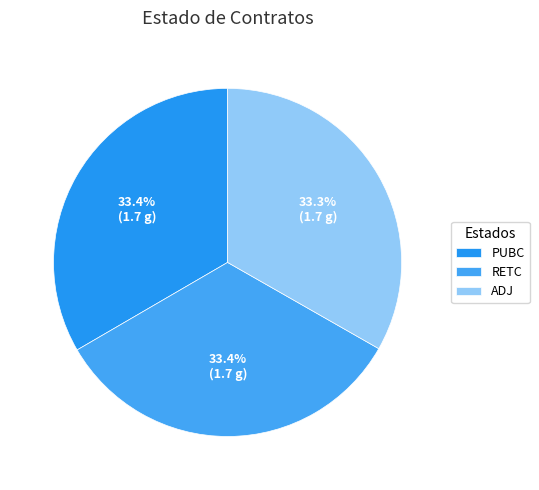

How much of the chart is everything except PUBC?

66.6%